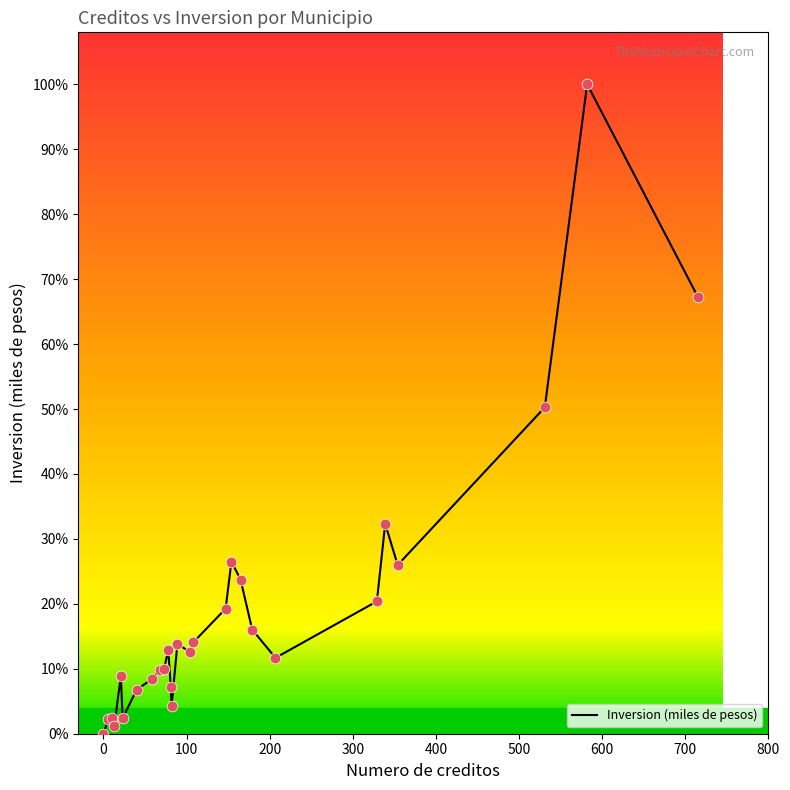

Is this an area chart (filled region under the line)?

No